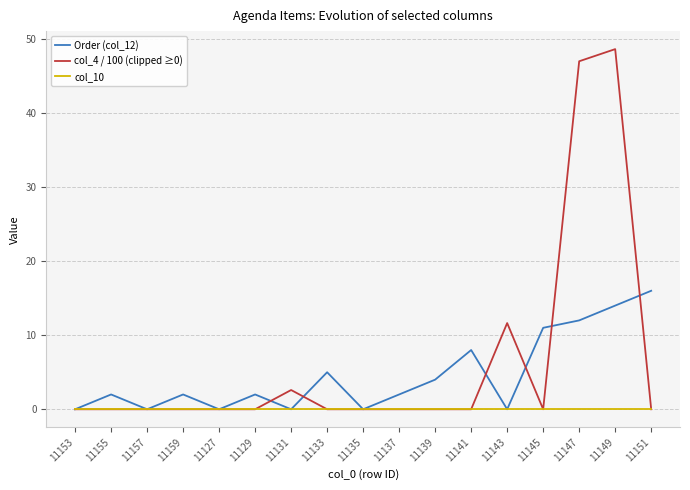

What position from the right is 11127?

13